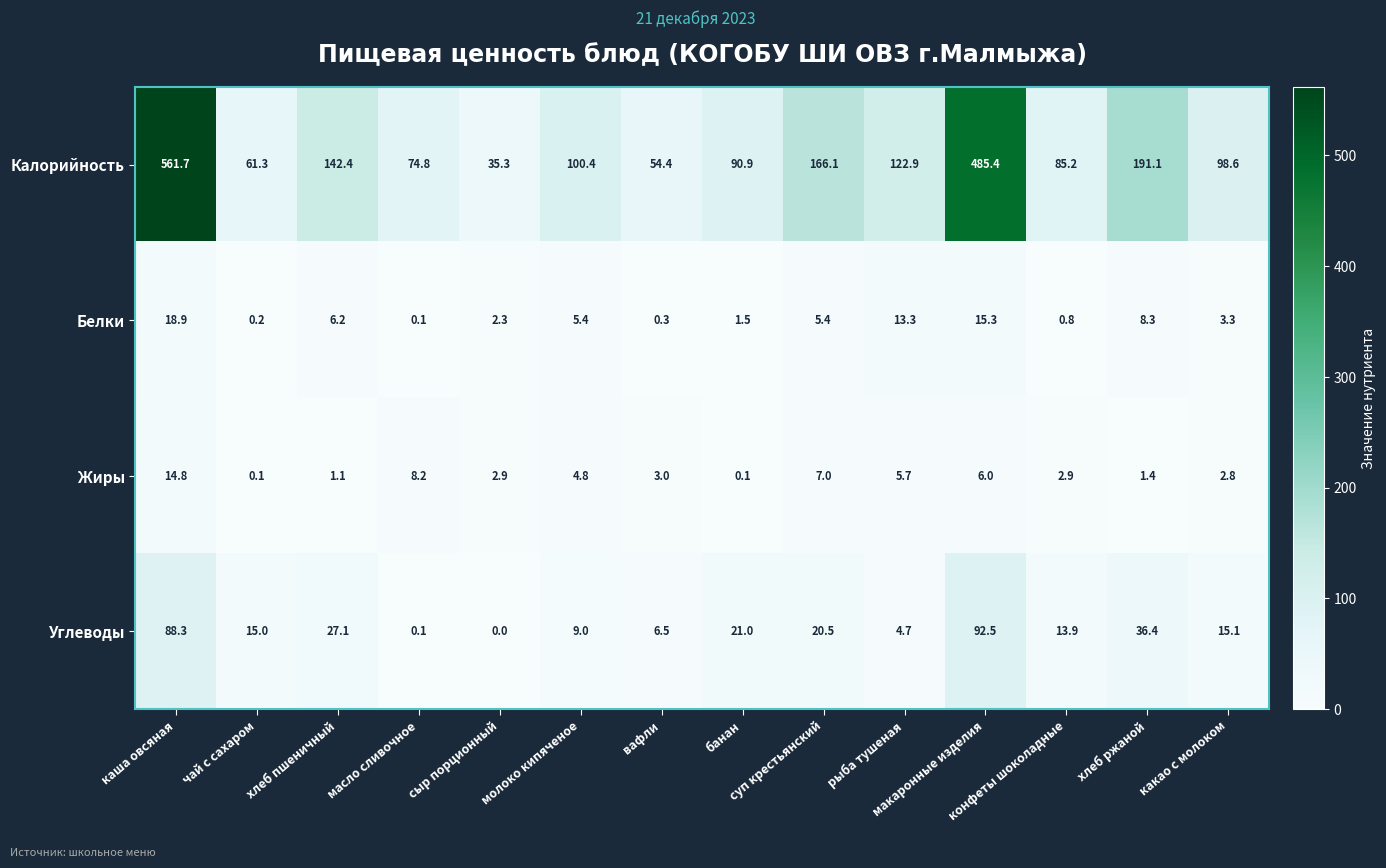

What is the greatest value displayed?

561.7